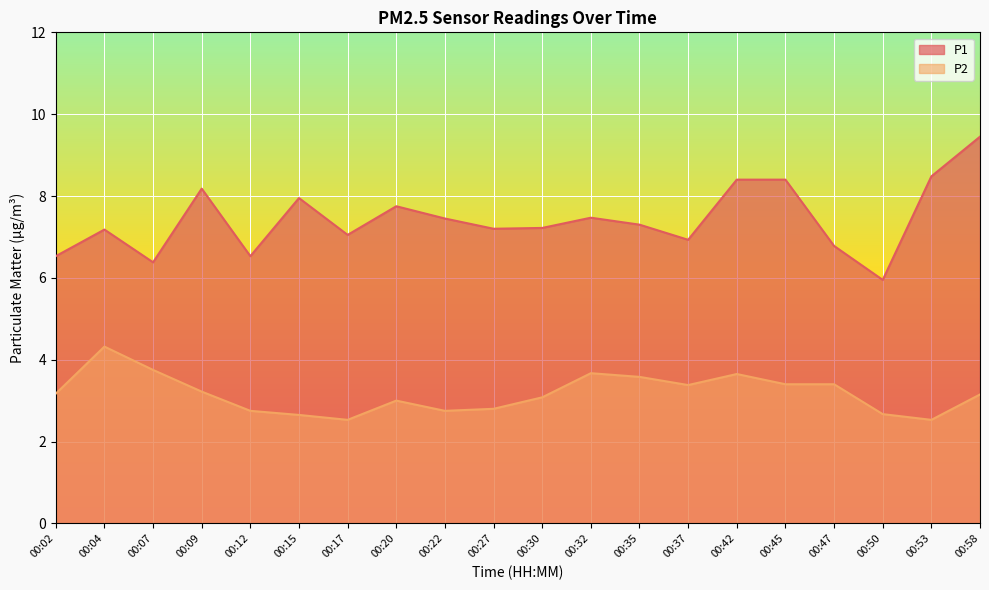

What is the sum of all P2 values?

63.5